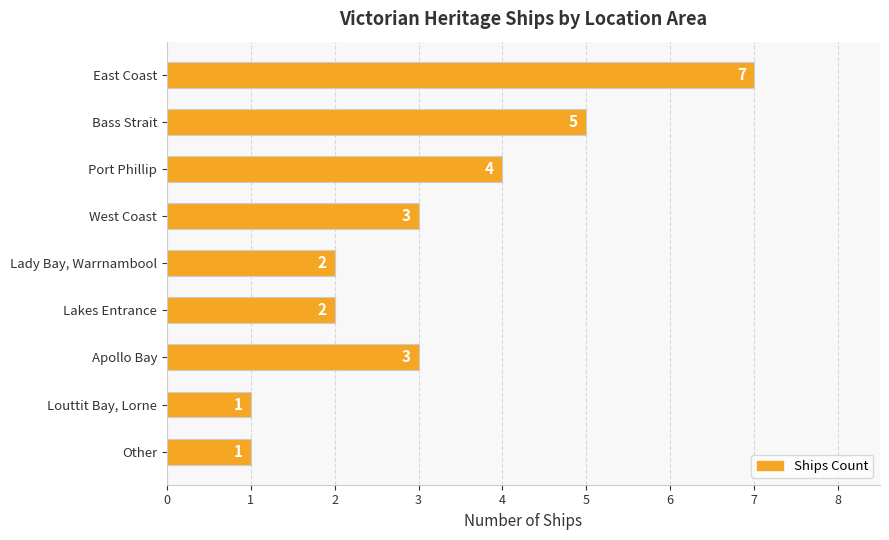

How many values are between 2 and 4?

5